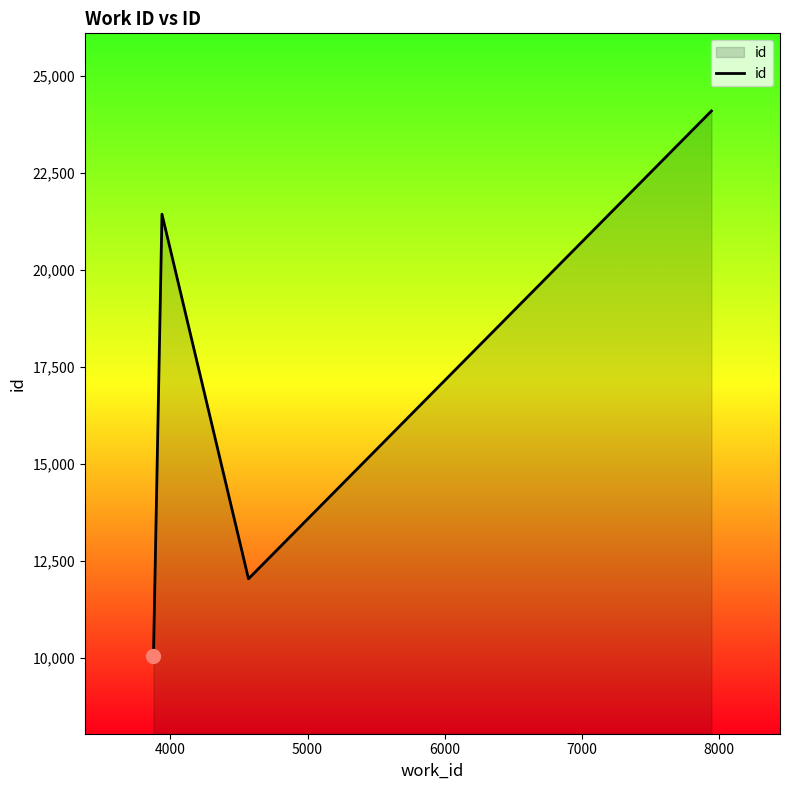

What is the difference between the maximum and minimum values?

14043